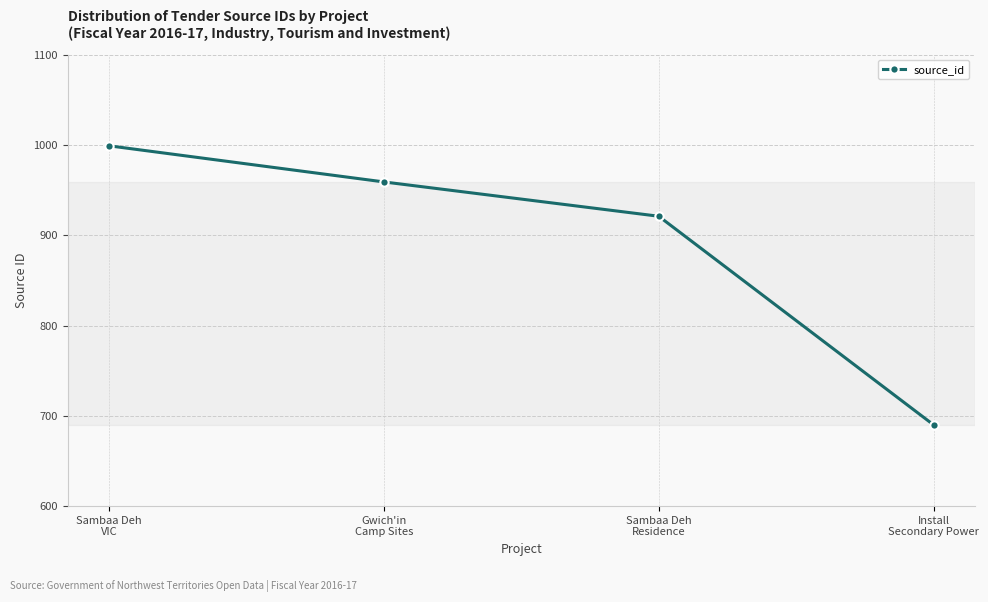

List the labels in order of value, smallest first.

Install
Secondary Power, Sambaa Deh
Residence, Gwich'in
Camp Sites, Sambaa Deh
VIC